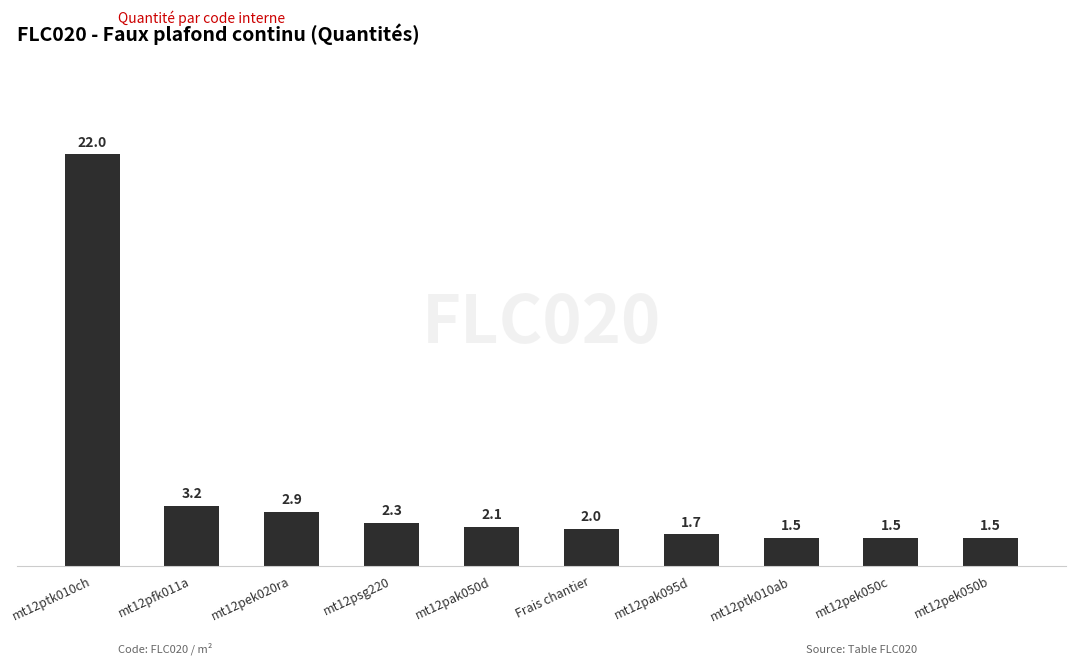

What is the sum of all values?

40.7